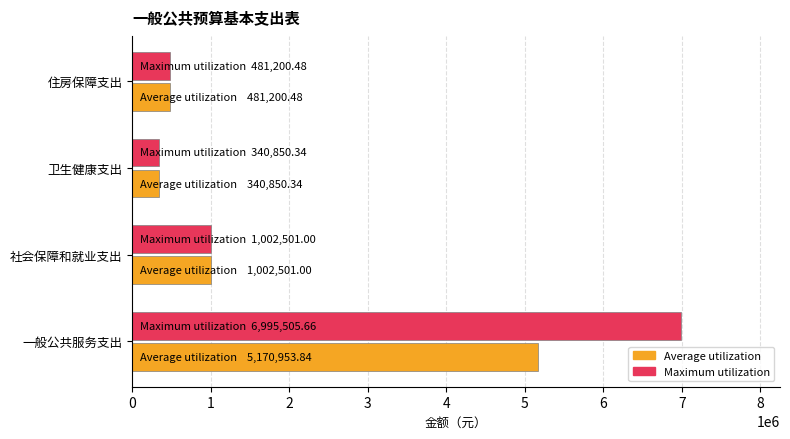

List the labels in order of Average utilization value, largest first.

一般公共服务支出, 社会保障和就业支出, 住房保障支出, 卫生健康支出